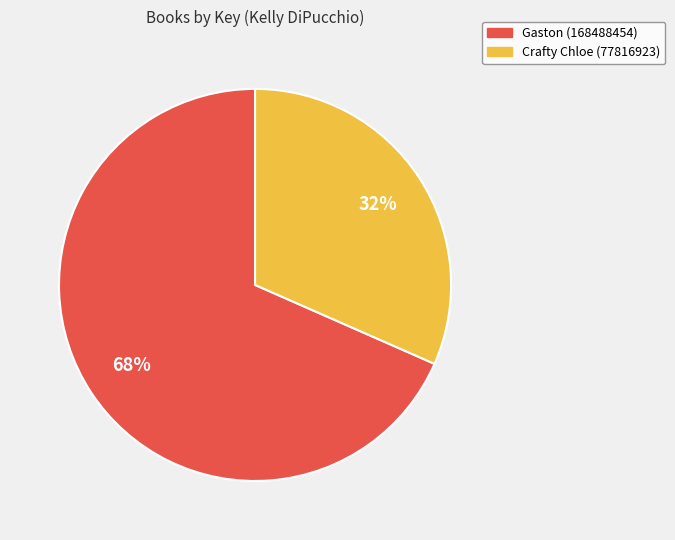

Approximately how many times larger is the value at Crafty Chloe (77816923) compared to Gaston (168488454)?

0.5